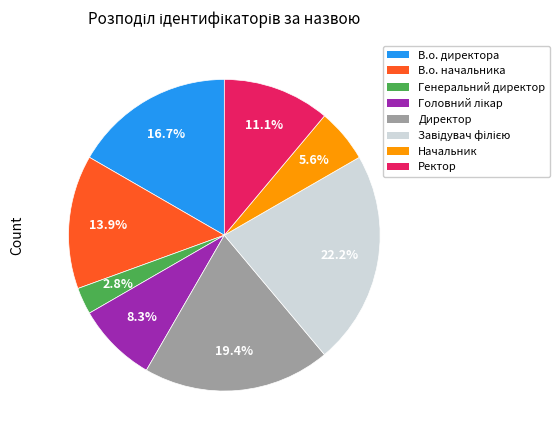

True or false: Ректор accounts for 1% of the total.

False